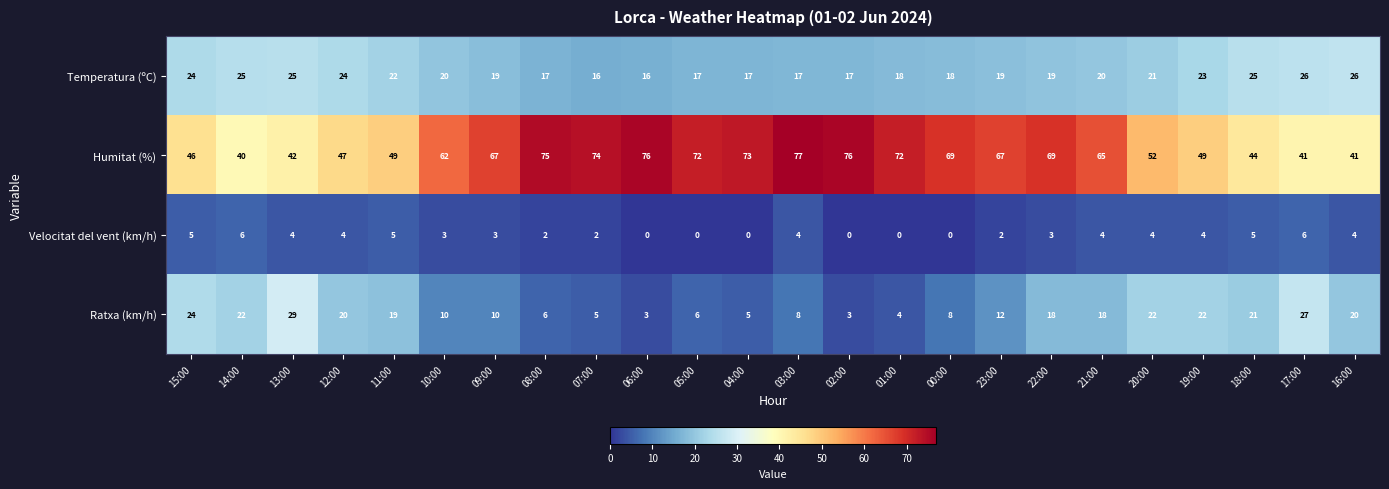

Which category has the lowest value in the Humitat (%) series?

14:00